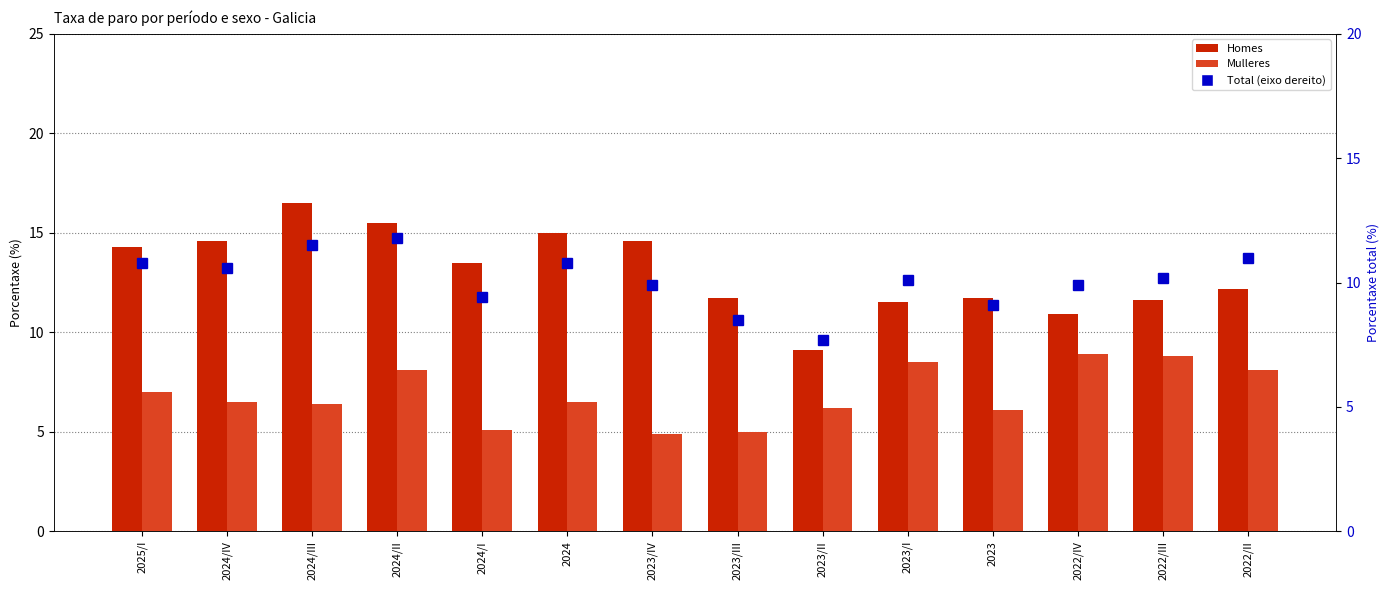

How many data points does each series have?

14